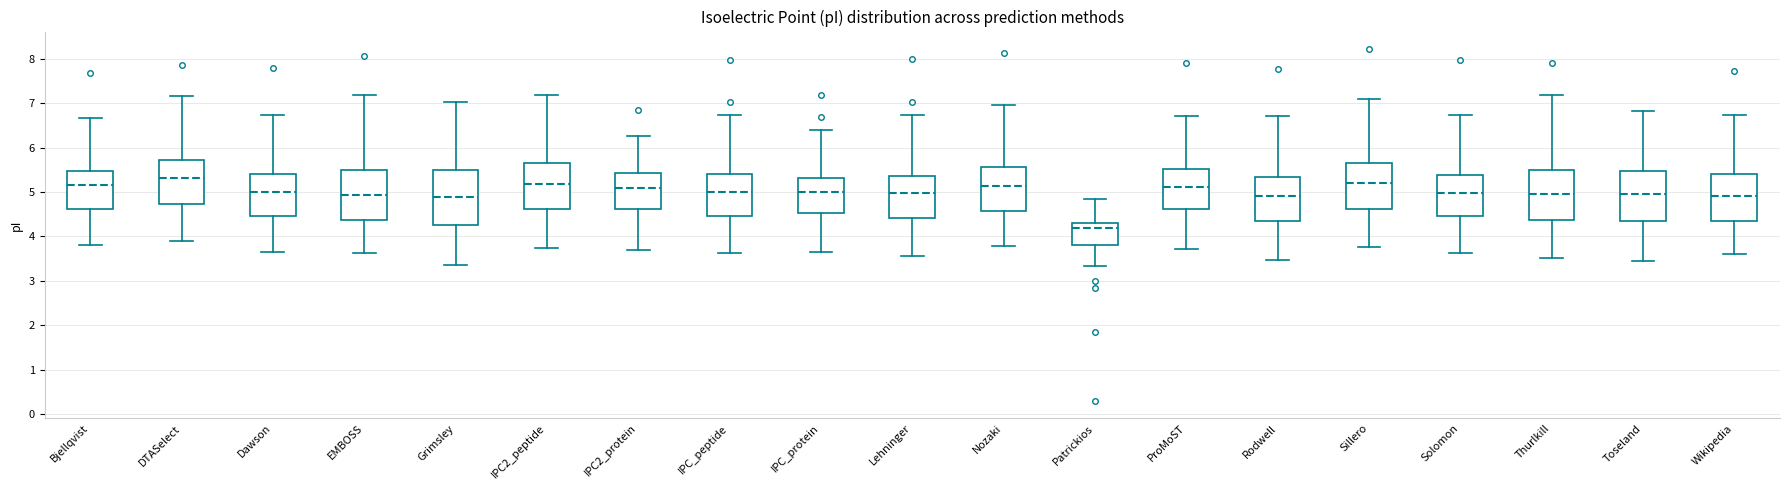

Reading left to right, read every box against the y-axis: the position of its median line, the range the box covers, and the ends of its whiskers. The values are not printed on the chart, so give them approximately, as read against the axis.

Bjellqvist: median 5.2, box 4.6 to 5.5, whiskers 3.8 to 6.7
DTASelect: median 5.3, box 4.7 to 5.7, whiskers 3.9 to 7.2
Dawson: median 5.0, box 4.5 to 5.4, whiskers 3.7 to 6.7
EMBOSS: median 4.9, box 4.4 to 5.5, whiskers 3.6 to 7.2
Grimsley: median 4.9, box 4.3 to 5.5, whiskers 3.4 to 7.0
IPC2_peptide: median 5.2, box 4.6 to 5.7, whiskers 3.7 to 7.2
IPC2_protein: median 5.1, box 4.6 to 5.4, whiskers 3.7 to 6.2
IPC_peptide: median 5.0, box 4.5 to 5.4, whiskers 3.6 to 6.7
IPC_protein: median 5.0, box 4.5 to 5.3, whiskers 3.6 to 6.4
Lehninger: median 5.0, box 4.4 to 5.4, whiskers 3.6 to 6.7
Nozaki: median 5.1, box 4.6 to 5.6, whiskers 3.8 to 7.0
Patrickios: median 4.2, box 3.8 to 4.3, whiskers 3.3 to 4.9
ProMoST: median 5.1, box 4.6 to 5.5, whiskers 3.7 to 6.7
Rodwell: median 4.9, box 4.4 to 5.3, whiskers 3.5 to 6.7
Sillero: median 5.2, box 4.6 to 5.7, whiskers 3.8 to 7.1
Solomon: median 5.0, box 4.5 to 5.4, whiskers 3.6 to 6.7
Thurlkill: median 5.0, box 4.4 to 5.5, whiskers 3.5 to 7.2
Toseland: median 5.0, box 4.3 to 5.5, whiskers 3.4 to 6.8
Wikipedia: median 4.9, box 4.3 to 5.4, whiskers 3.6 to 6.7